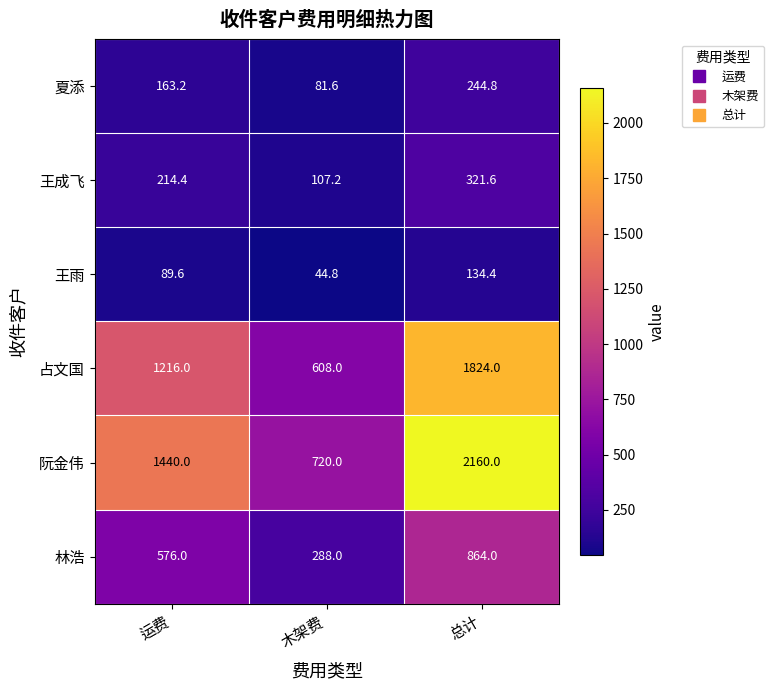

Reading left to right, what are all the values shown in this chart?

夏添: 运费=163.2	木架费=81.6	总计=244.8
王成飞: 运费=214.4	木架费=107.2	总计=321.6
王雨: 运费=89.6	木架费=44.8	总计=134.4
占文国: 运费=1216.0	木架费=608.0	总计=1824.0
阮金伟: 运费=1440.0	木架费=720.0	总计=2160.0
林浩: 运费=576.0	木架费=288.0	总计=864.0